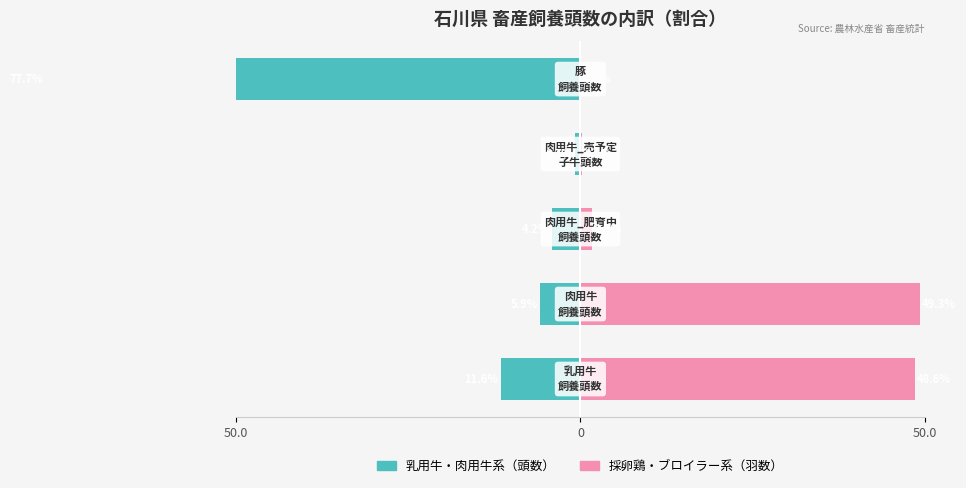

Read the 採卵鶏・ブロイラー系（羽数） value at 3.

0.2